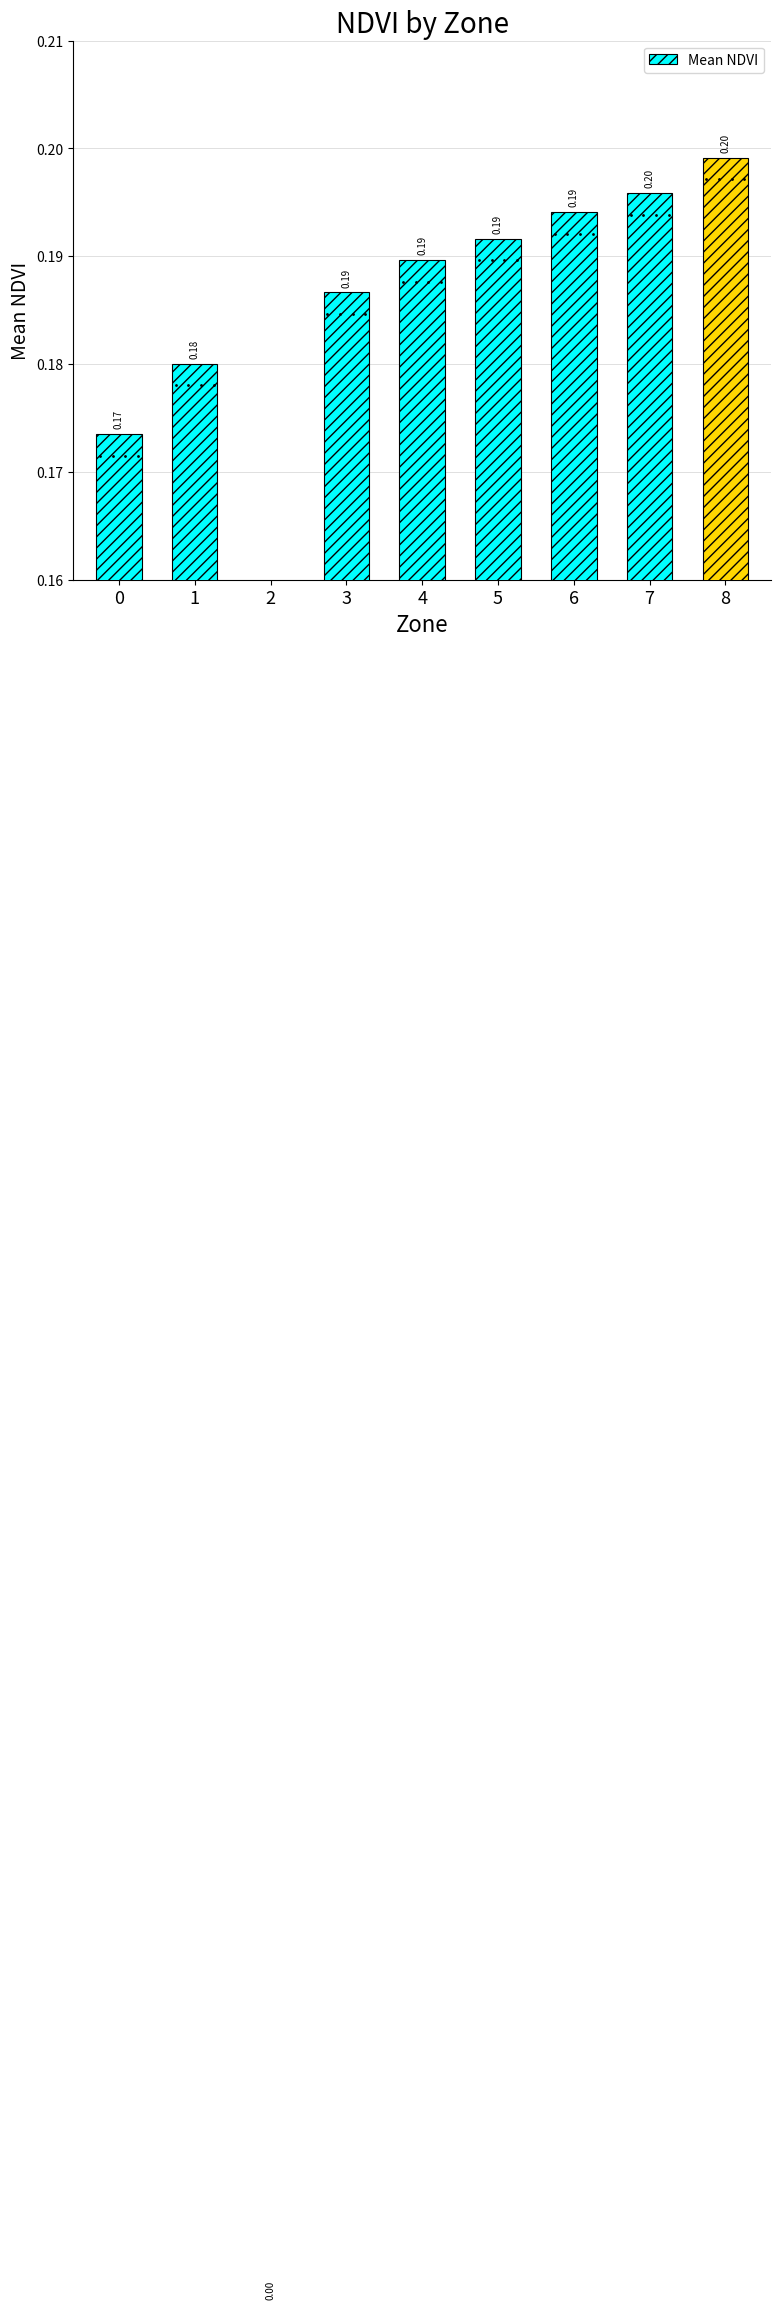

What is the sum of the values at 1 and 2?

0.2